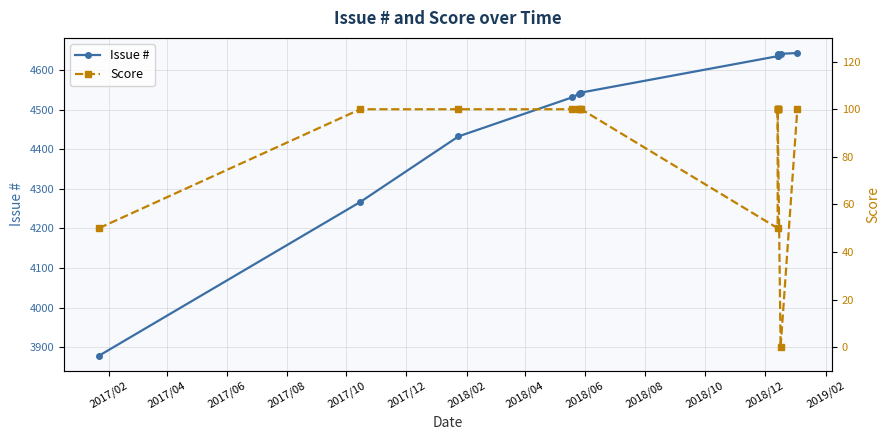

What is the total value across all series at 2019/02?

4741